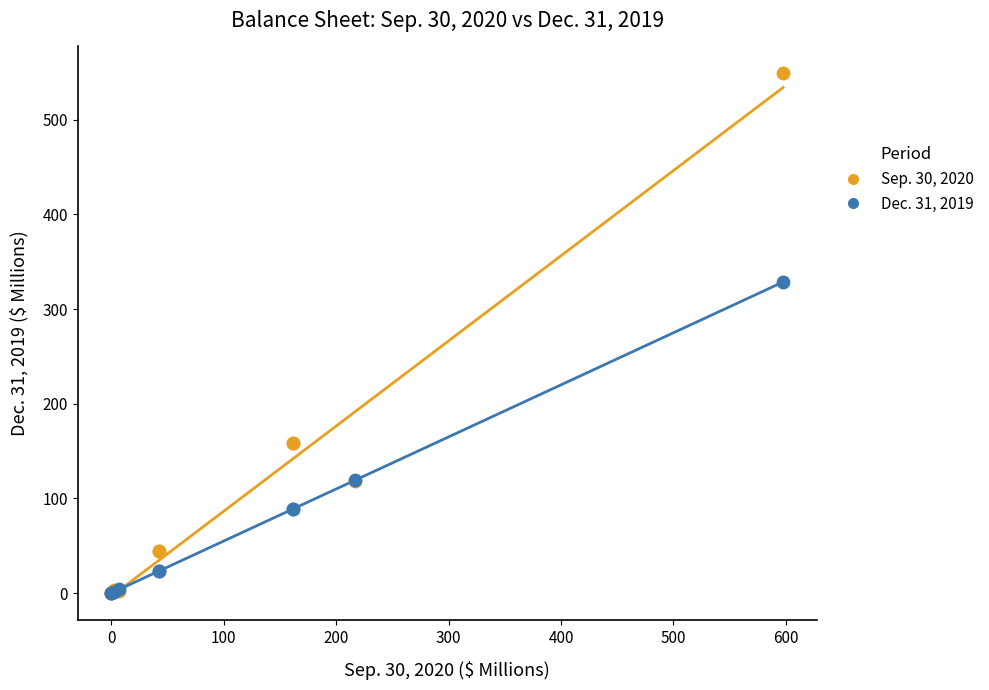

Across all series, what Y value is closest to 274?

328.6